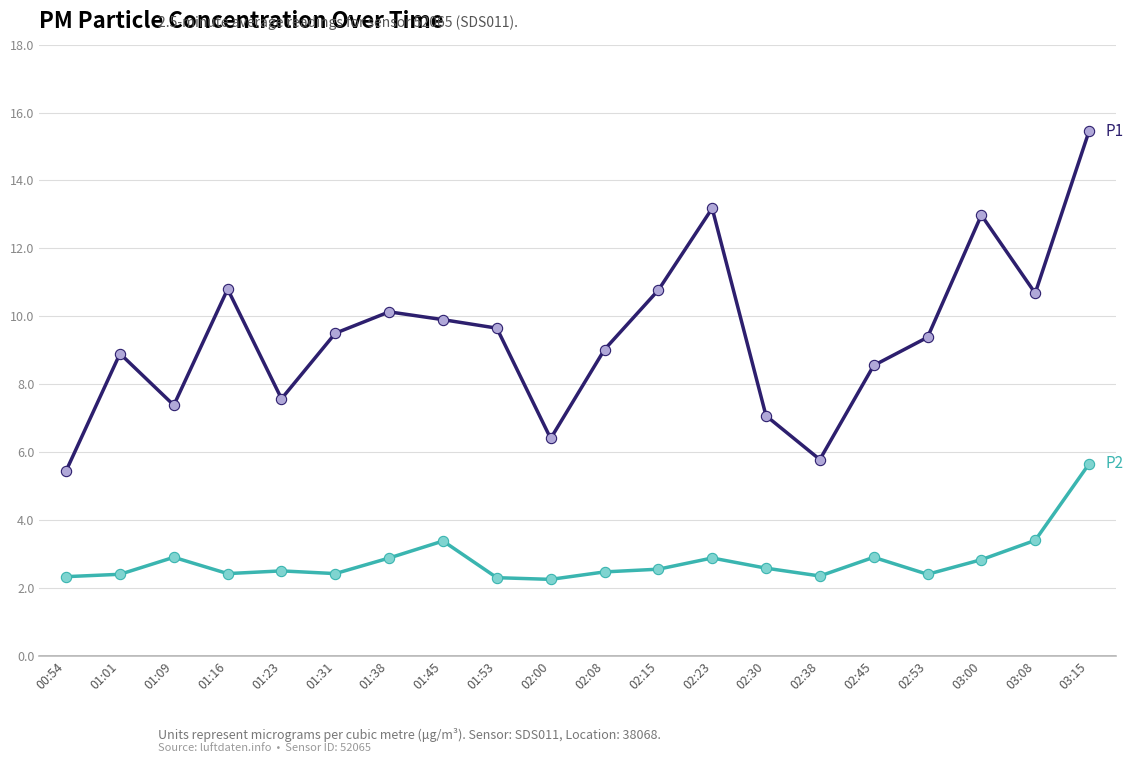

What is the difference between the highest and lowest values at 01:09?

4.5